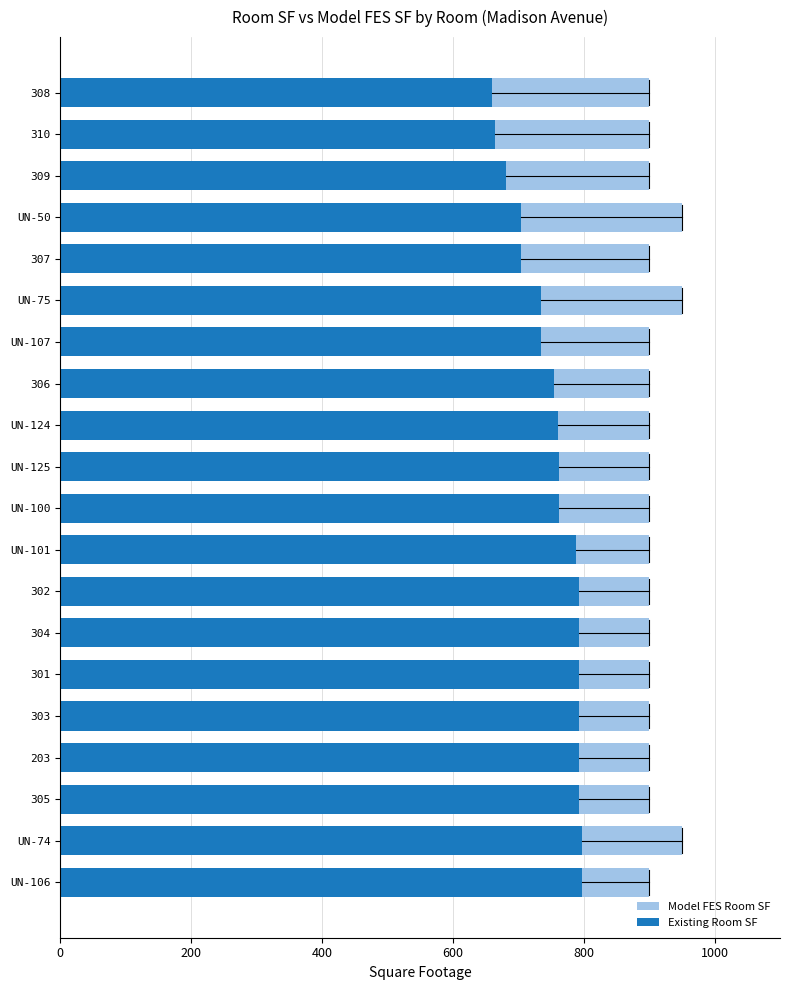

What is the greatest value displayed?

950